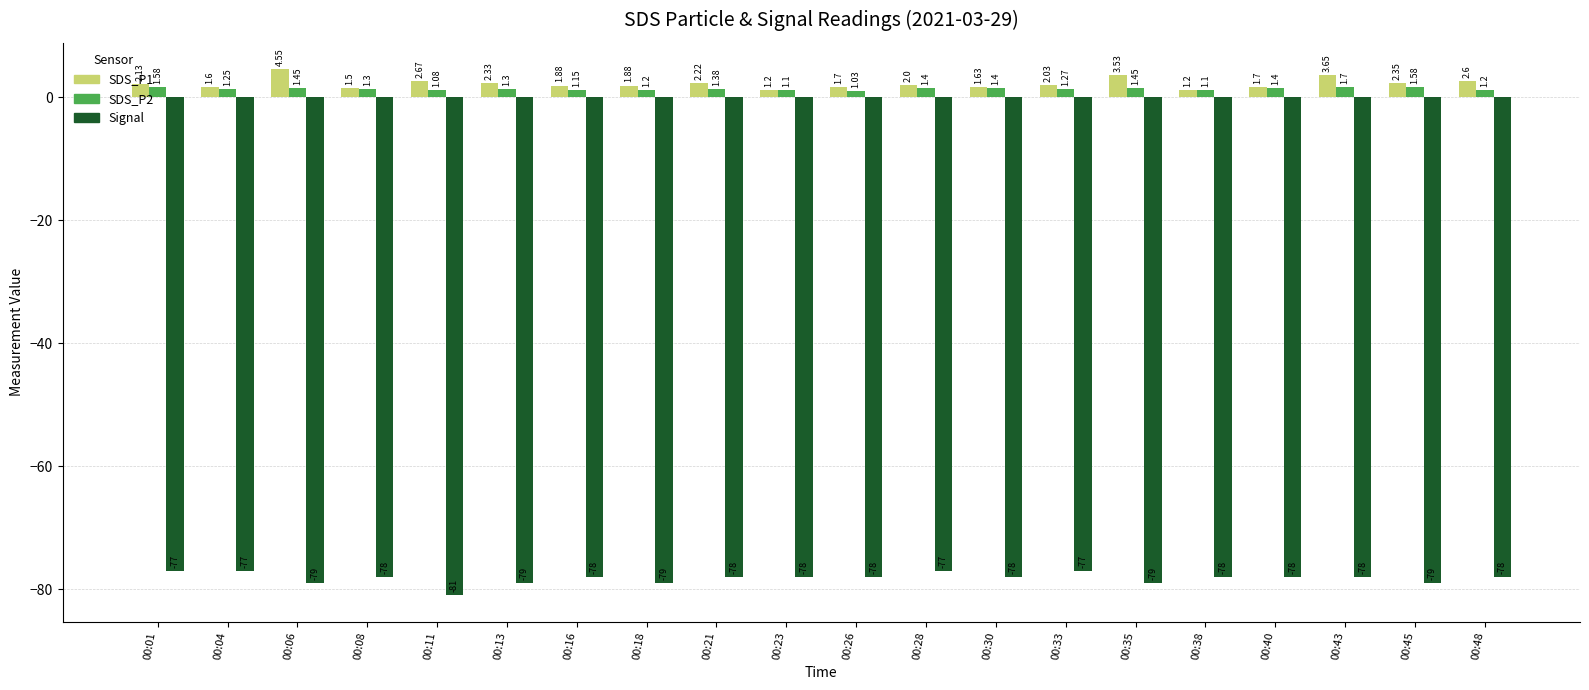

Count the number of categories in the chart.

20